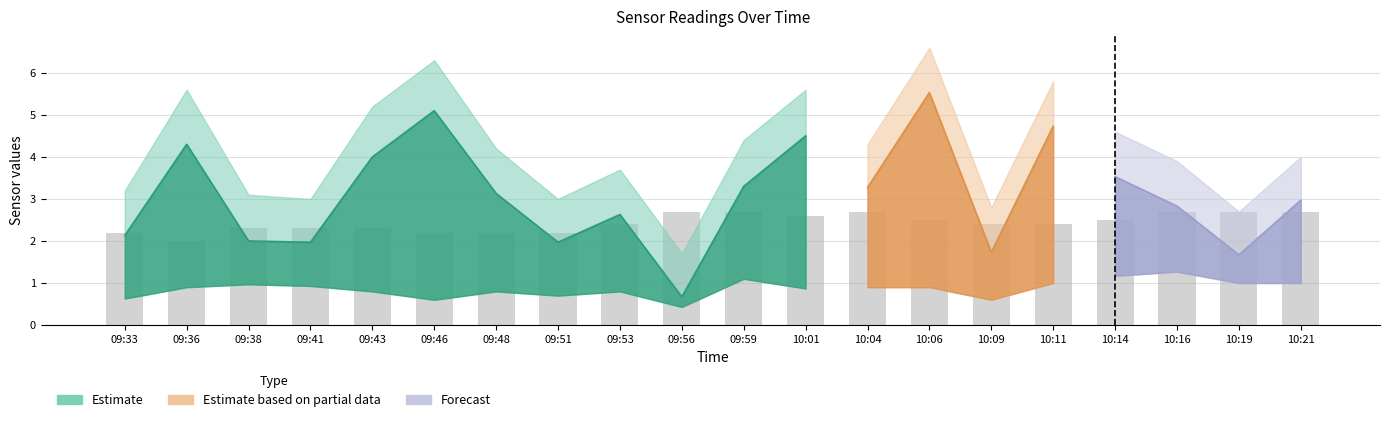

What is the smallest value displayed?

0.4